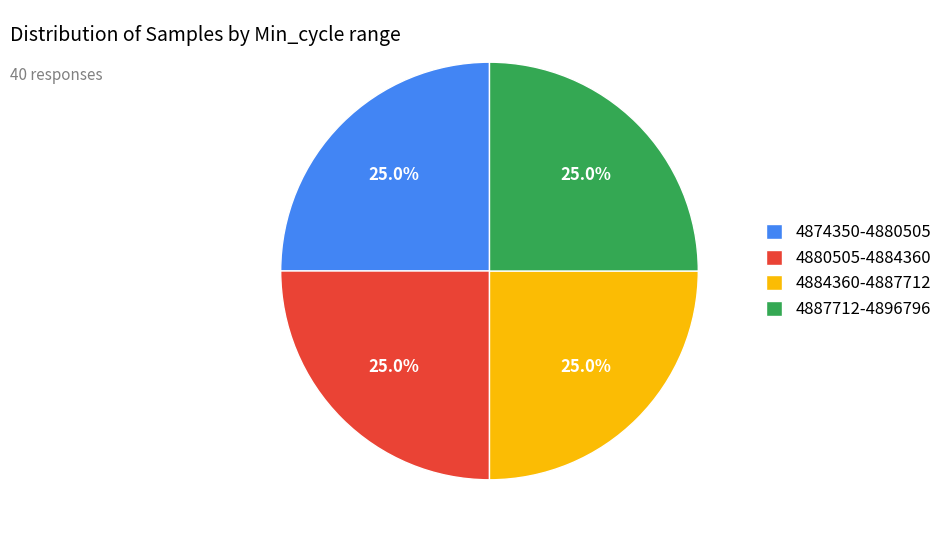

Is 4880505-4884360 the majority of the pie?

No